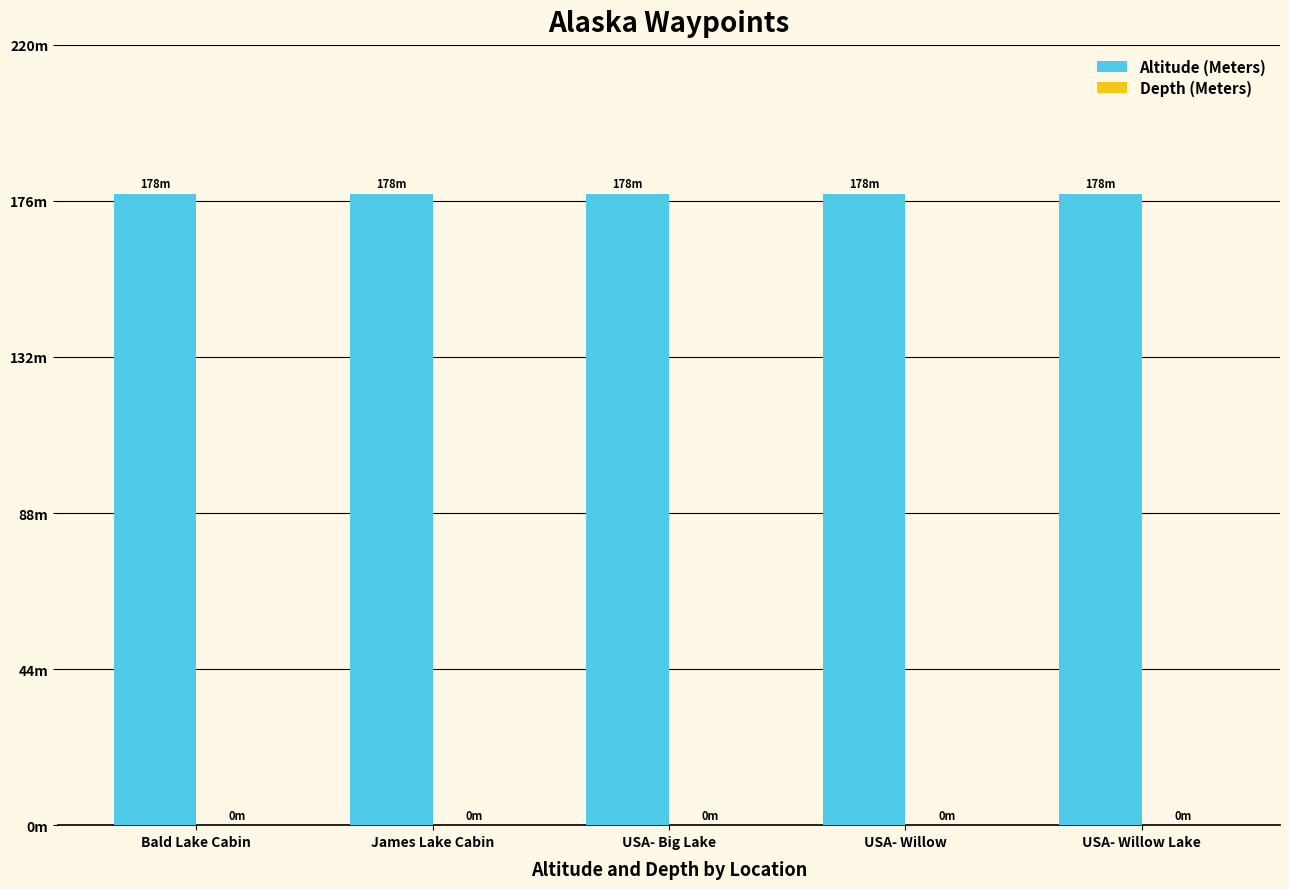

Reading left to right, extract all data points from this chart.

Altitude (Meters): 178	178	178	178	178
Depth (Meters): 0	0	0	0	0